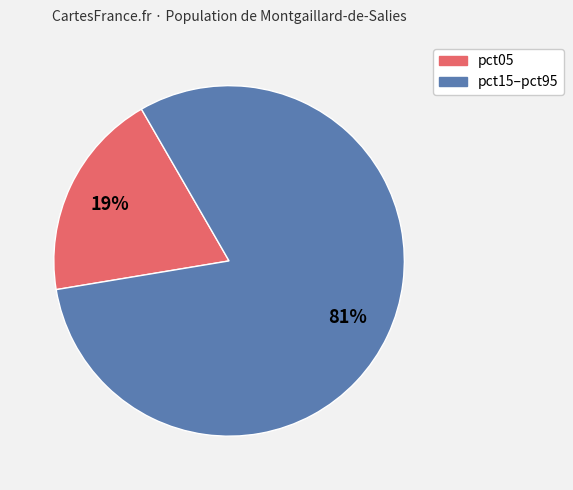

To the nearest percent, what is the average slice percentage?

50%